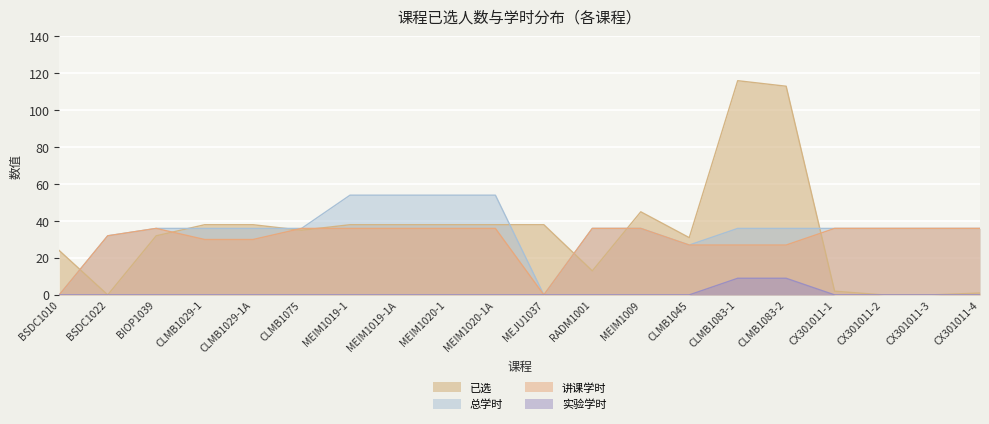

Is it true that 实验学时 equals 5 at BIOP1039?

False